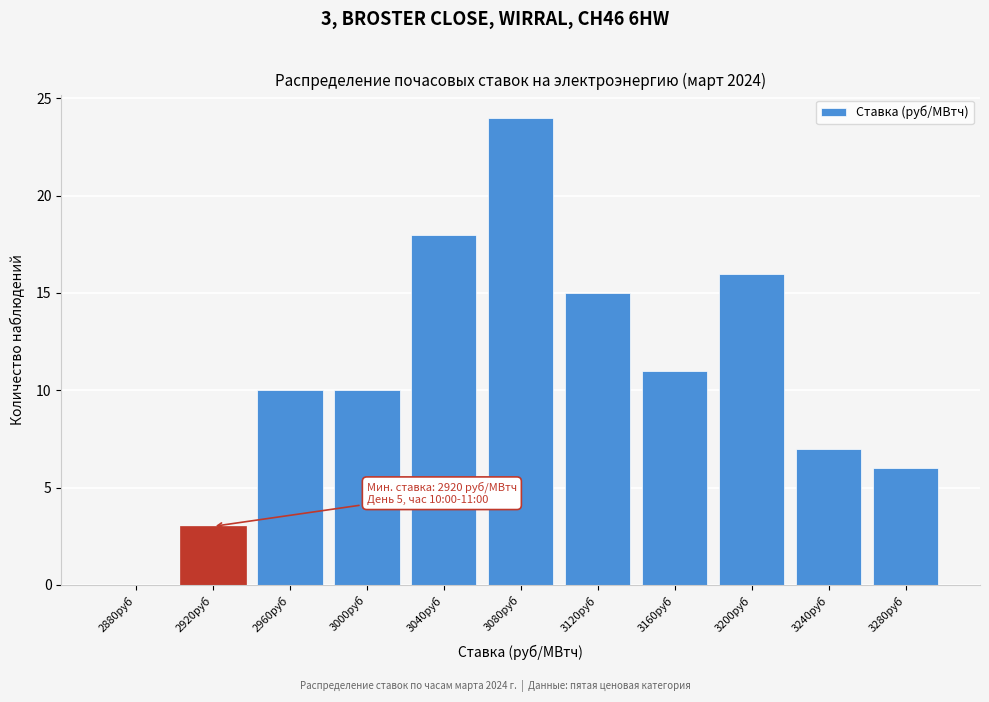

Reading left to right, extract all data points from this chart.

2880руб=0	2920руб=3	2960руб=10	3000руб=10	3040руб=18	3080руб=24	3120руб=15	3160руб=11	3200руб=16	3240руб=7	3280руб=6